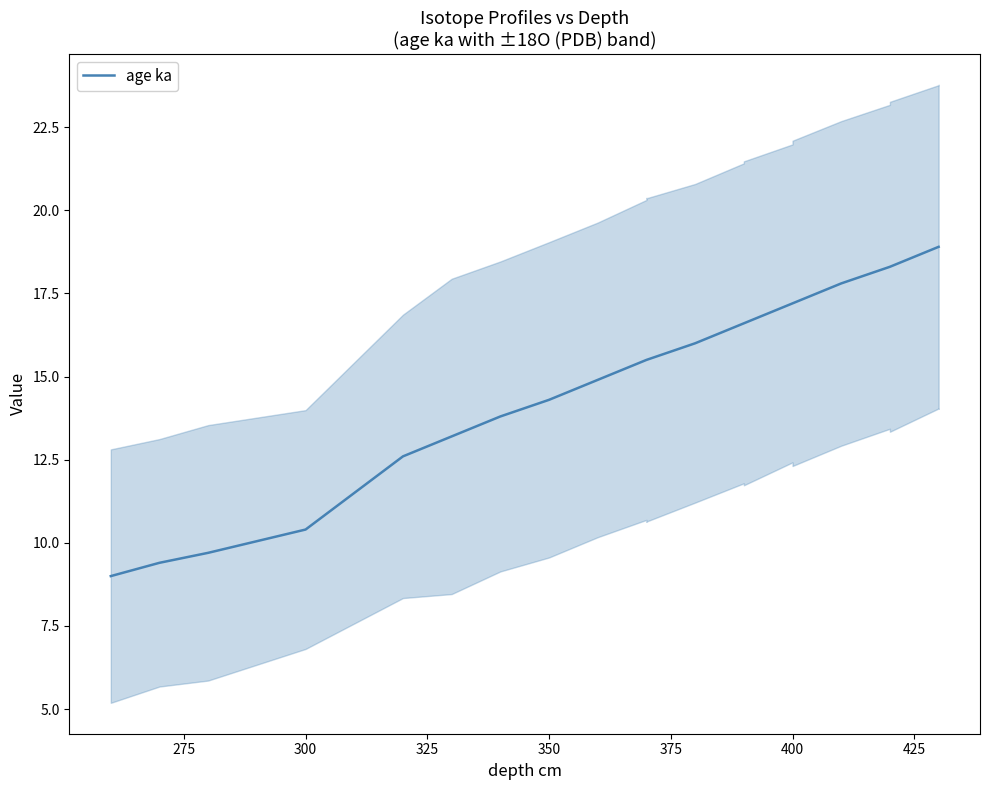

How many values are below 15?

9